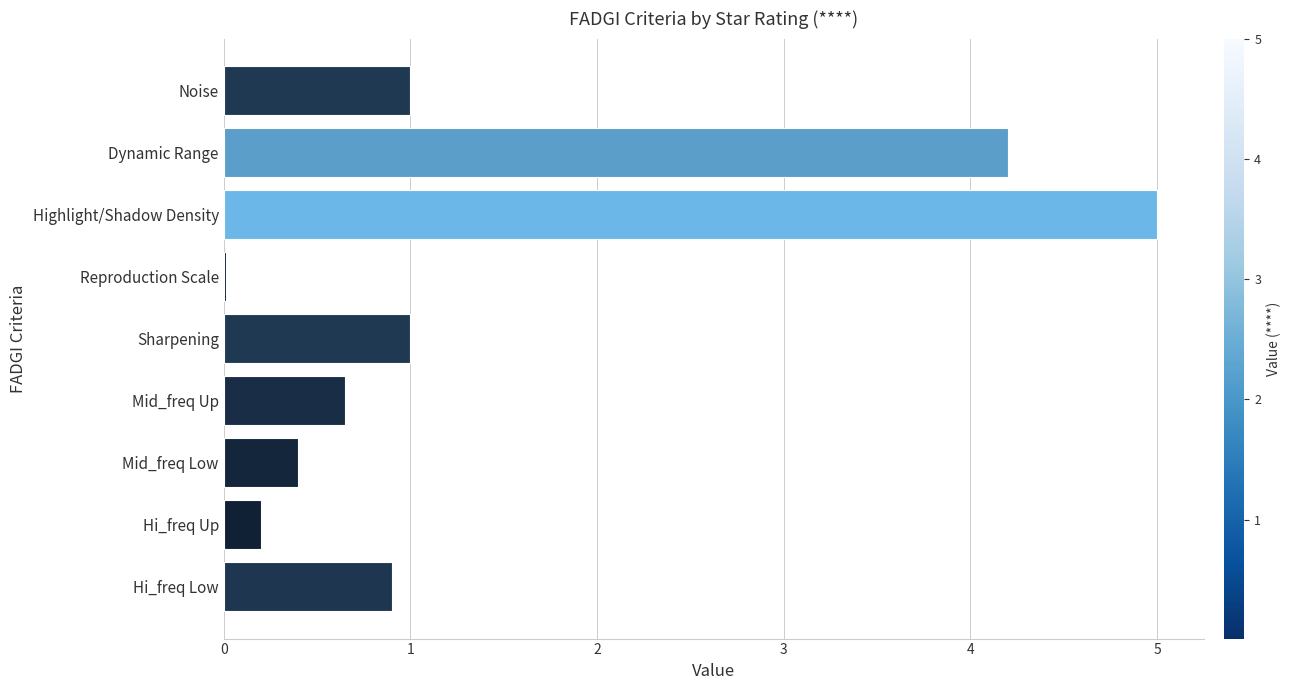

Is it true that the value at Noise is 0.2?

False